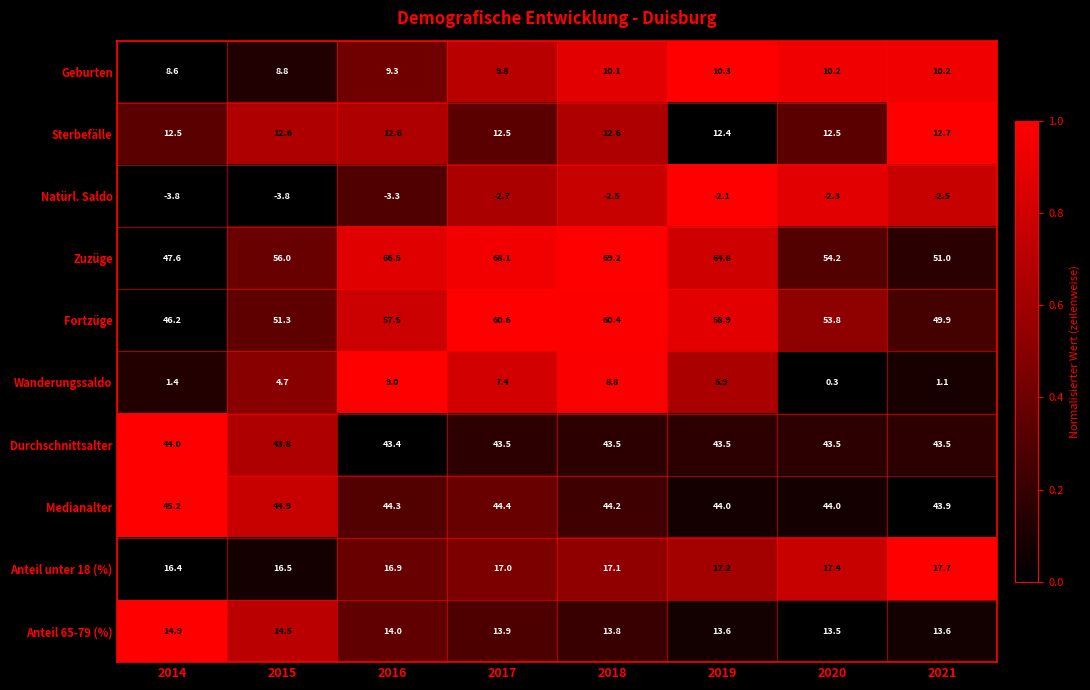

How many data points does each series have?

8